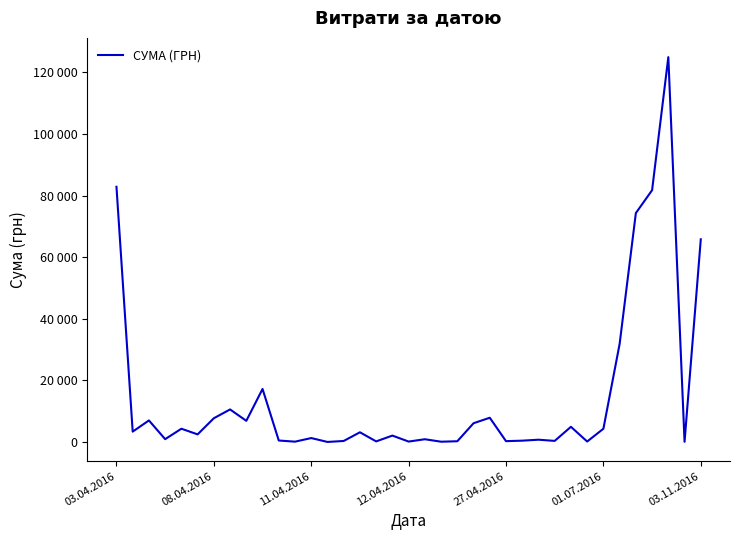

At which category does the chart reach its minimum across all series?

13